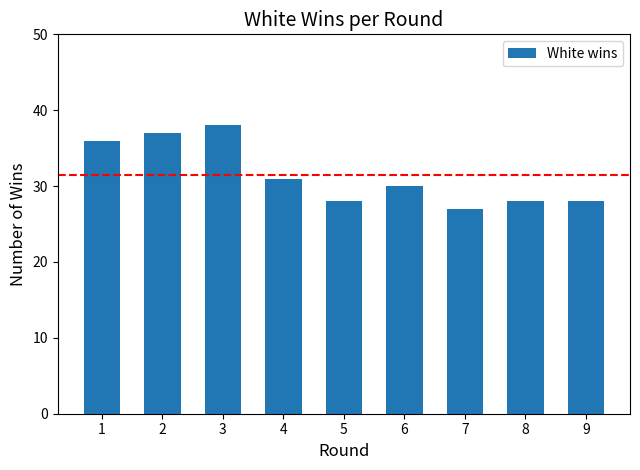

Between 3 and 2, which is larger?

3